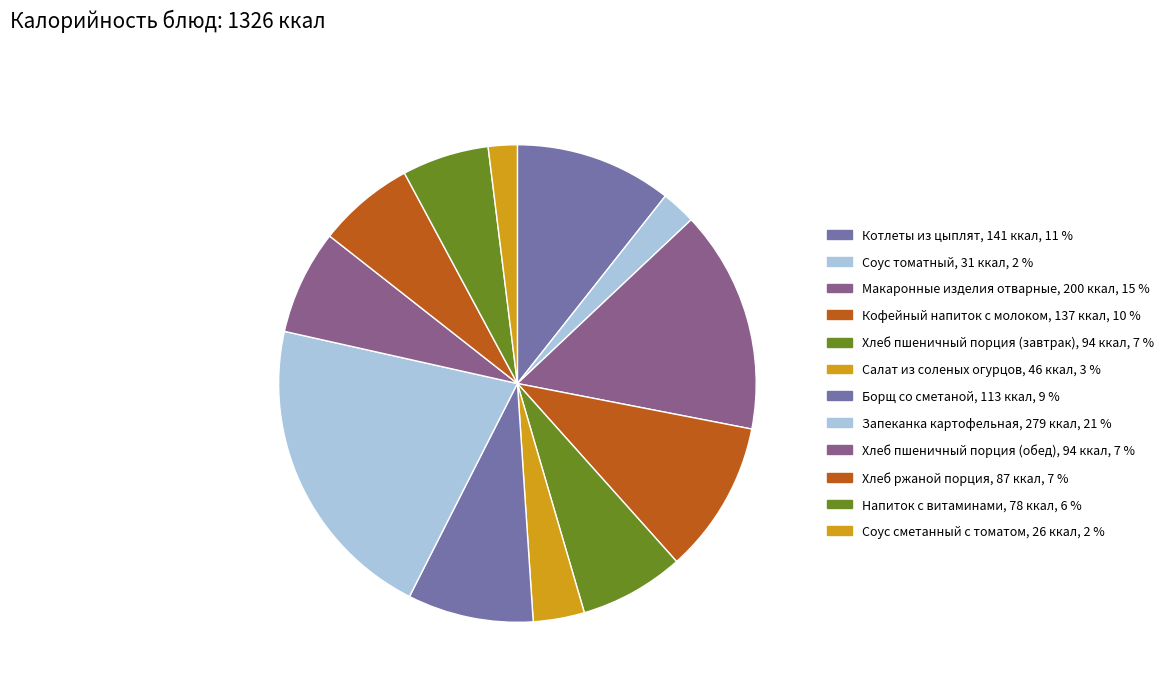

Is there any slice that represents more than half of the pie?

No